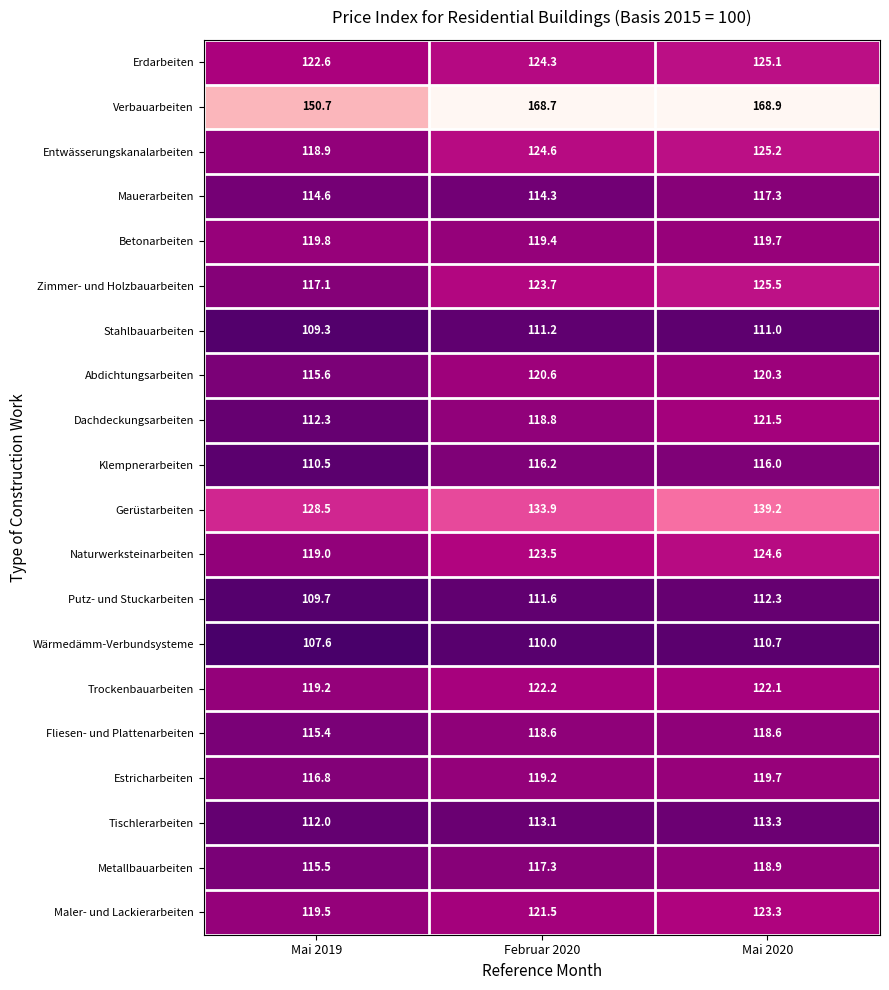

Which series changed the most between Februar 2020 and Mai 2020?

Gerüstarbeiten